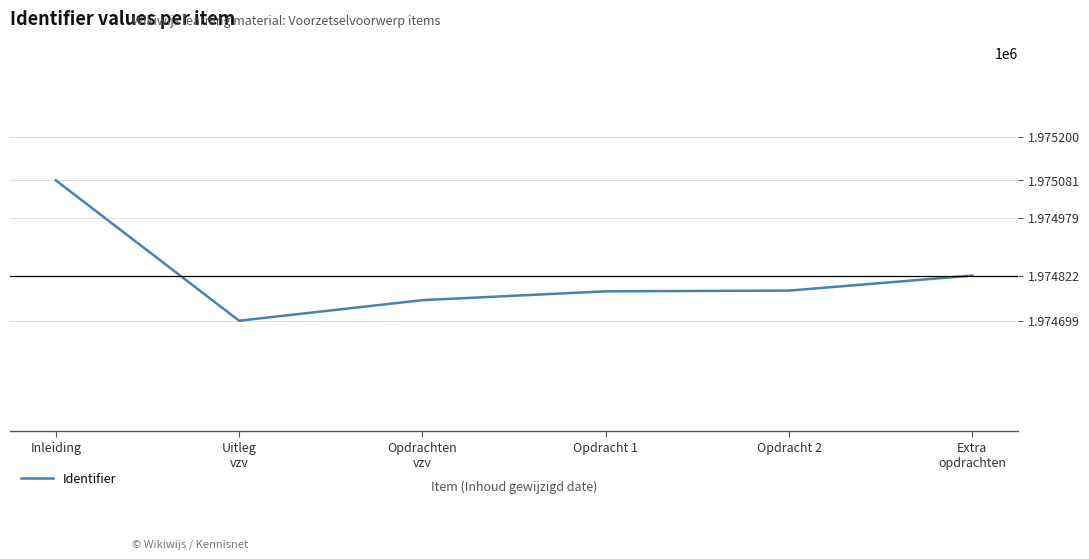

Where does the data first go above 1974781?

Inleiding